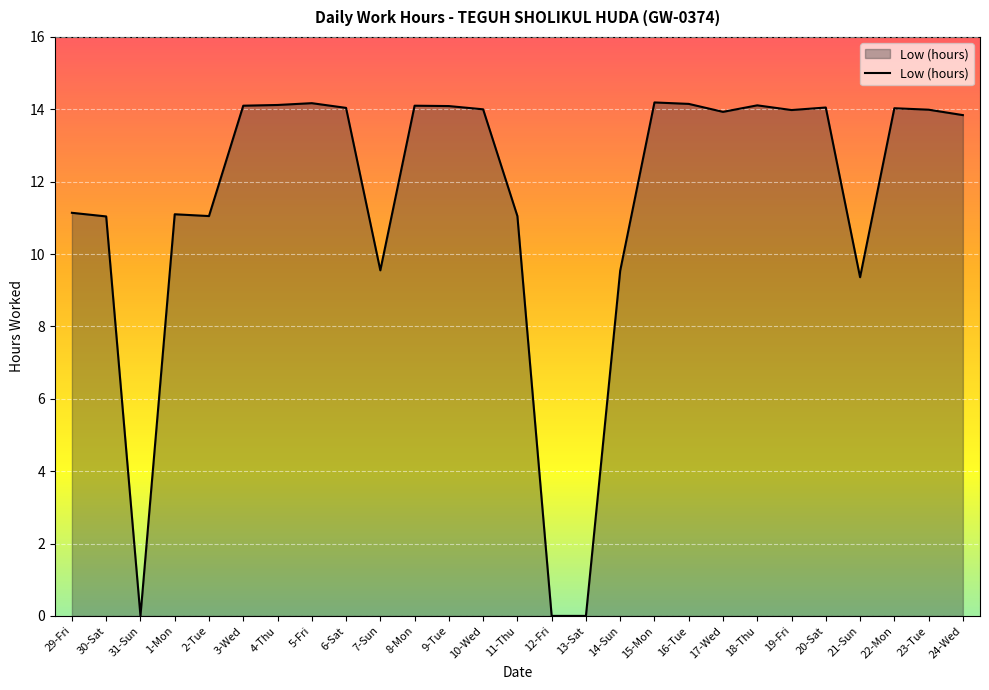

Does the chart display data point markers on the line(s)?

No